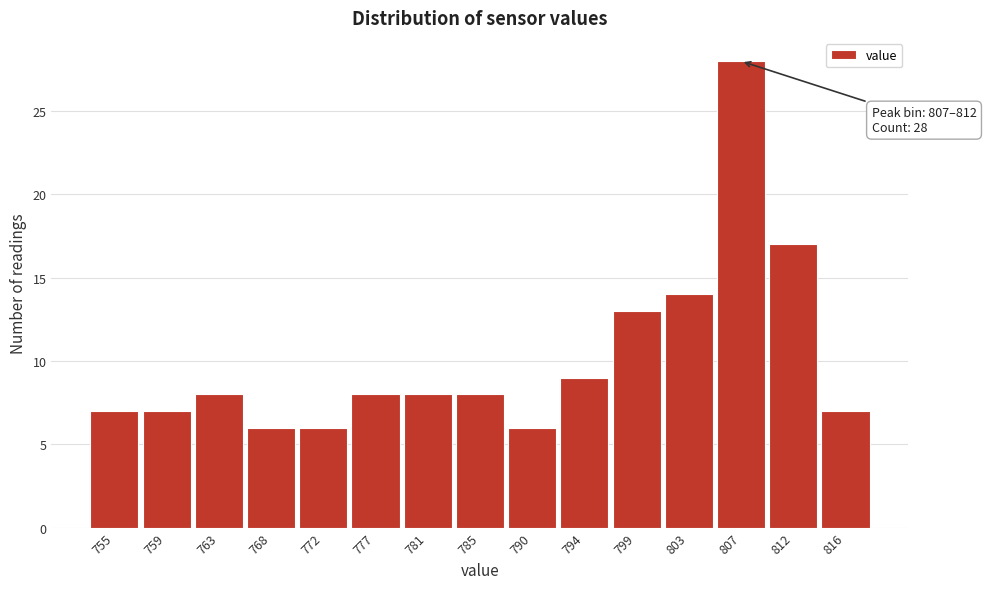

Reading left to right, what are all the values shown in this chart?

755=7	759=7	763=8	768=6	772=6	777=8	781=8	785=8	790=6	794=9	799=13	803=14	807=28	812=17	816=7